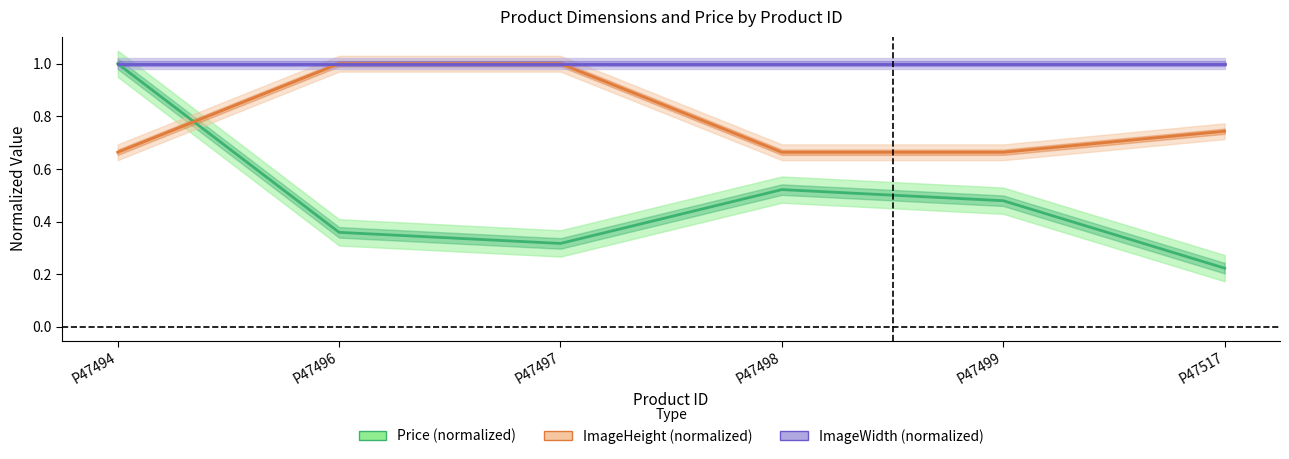

Is it true that ImageHeight (normalized) equals 0.4 at P47499?

False